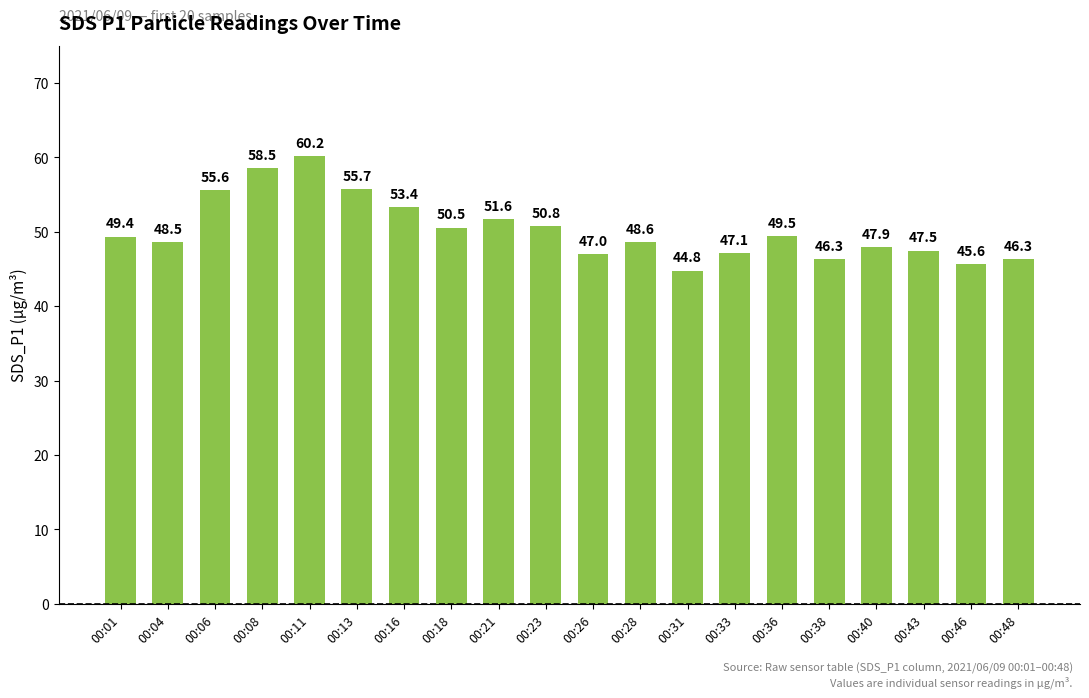

What value does the data have at 00:11?

60.2